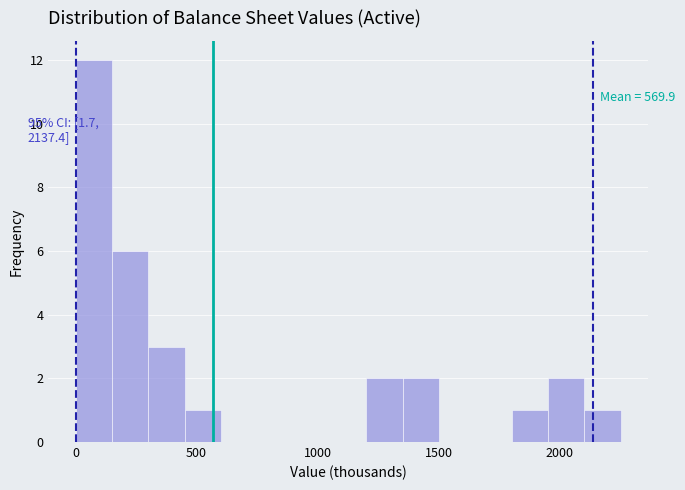

Around what value on the x-axis is the tallest bar? Give the approximate position of its centre, as read against the axis.

100